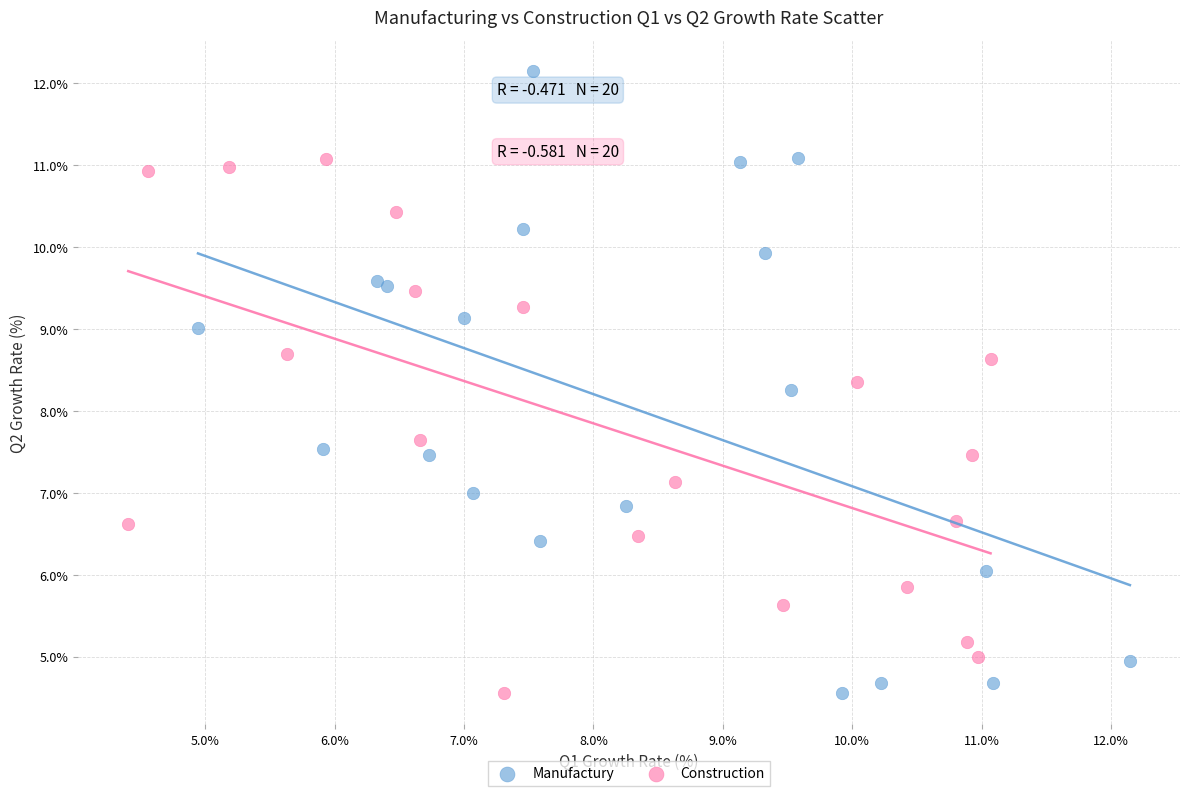

Which series contains the highest Y value?

Manufactury